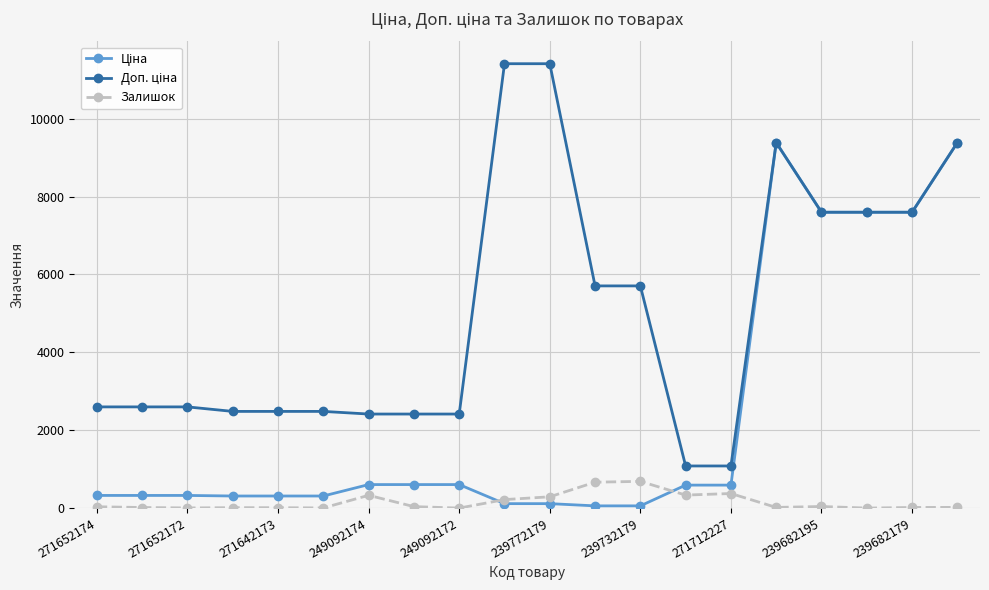

True or false: Залишок has more than 1 interior local peaks.

True